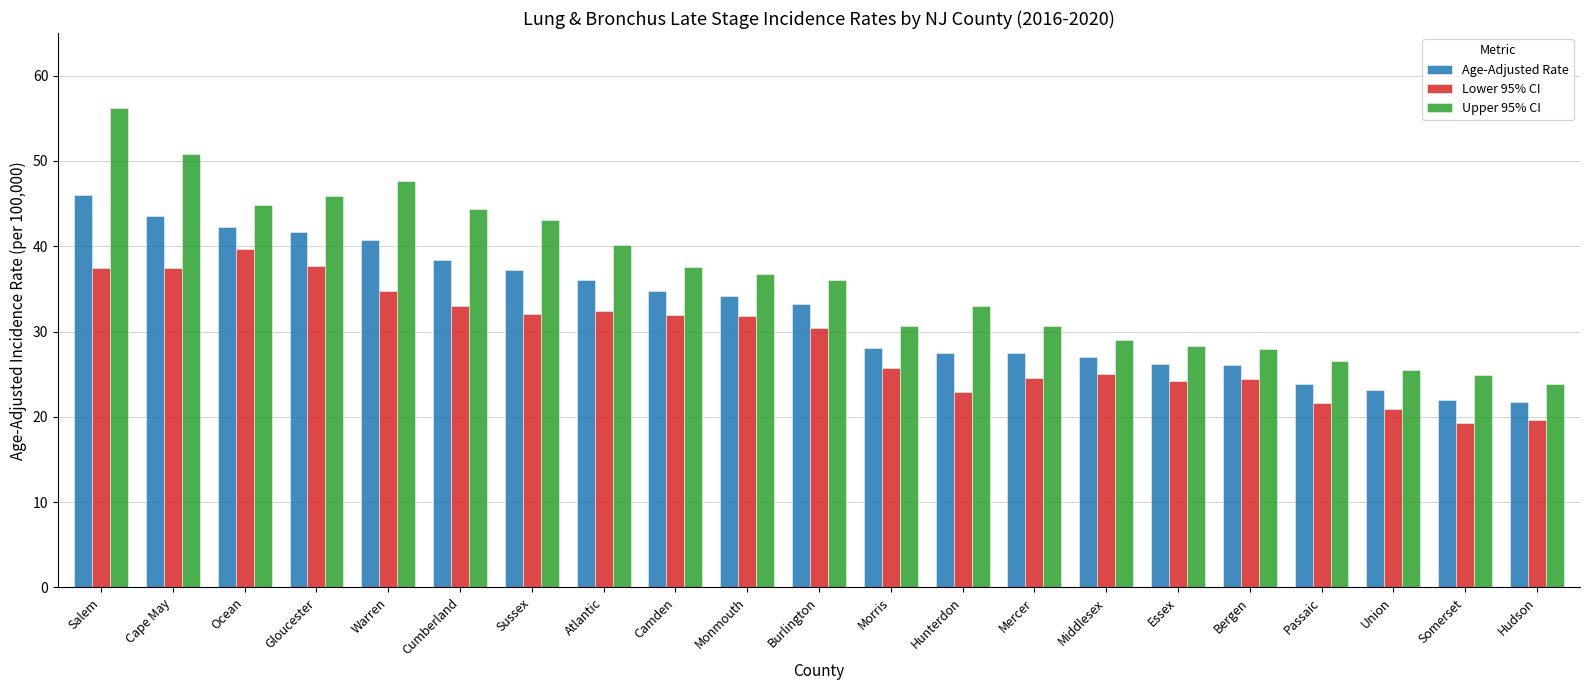

What is the difference between the highest and lowest values at Cape May?

13.4